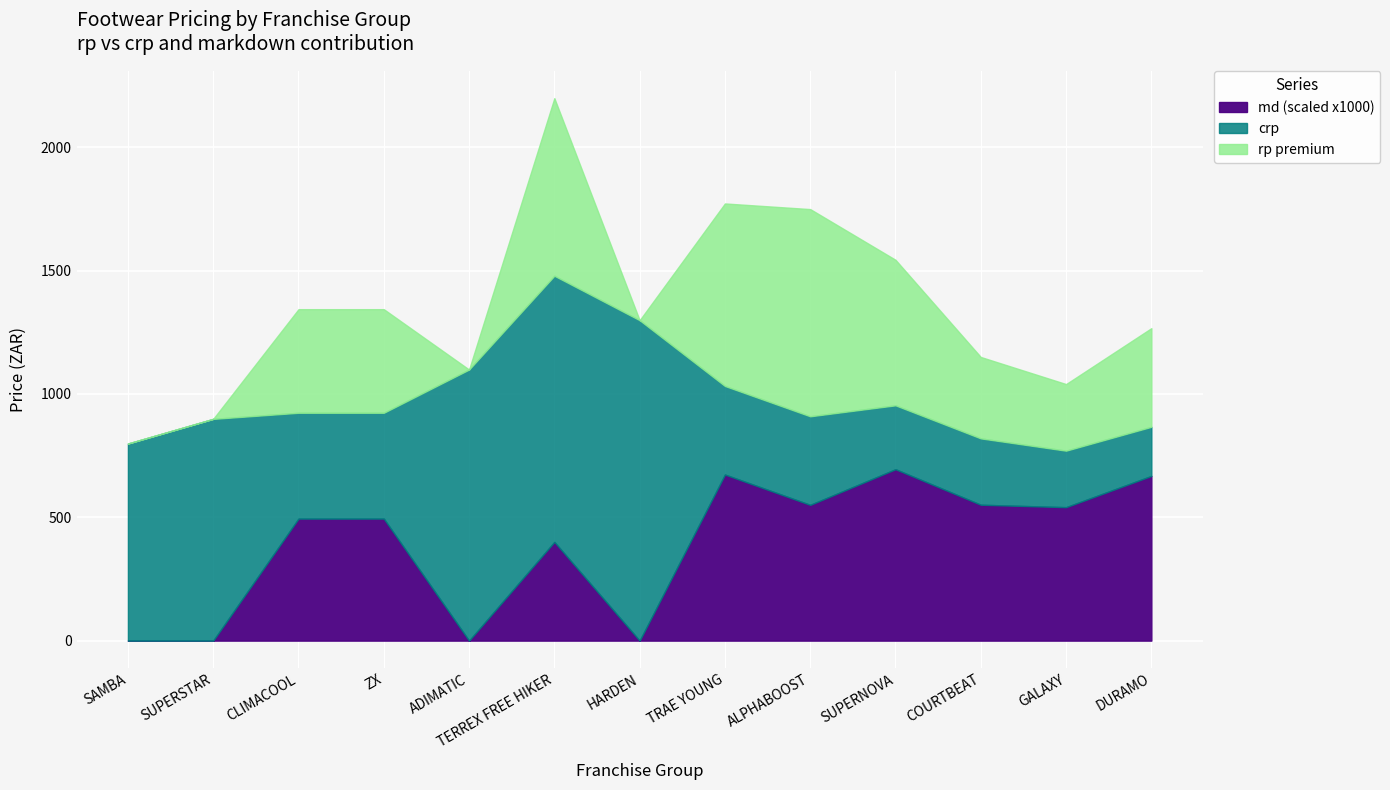

At which category does the chart reach its peak across all series?

TERREX FREE HIKER